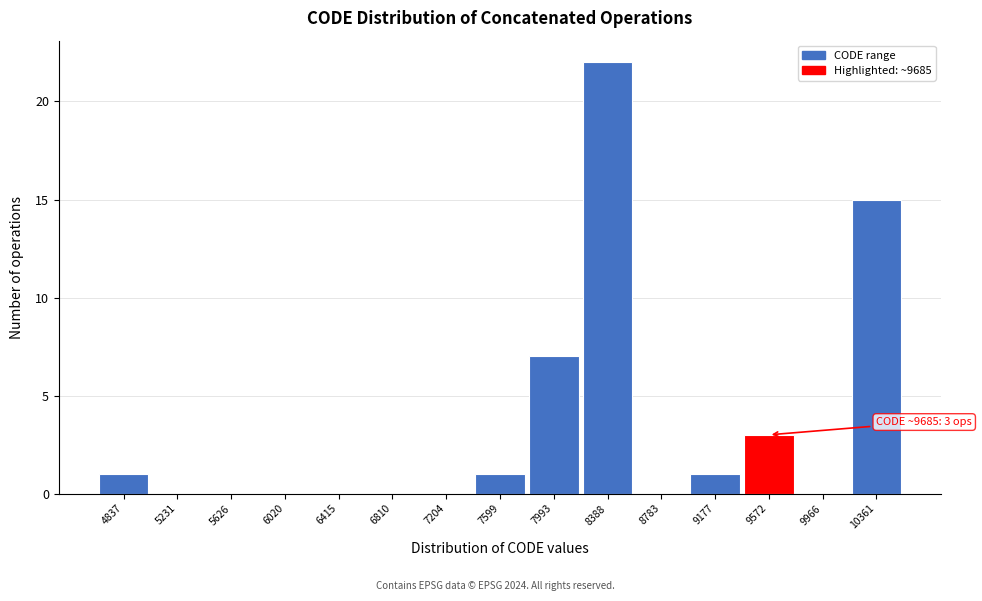

Reading right to left, extract all data points from this chart.

10361=15	9966=0	9572=3	9177=1	8783=0	8388=22	7993=7	7599=1	7204=0	6810=0	6415=0	6020=0	5626=0	5231=0	4837=1